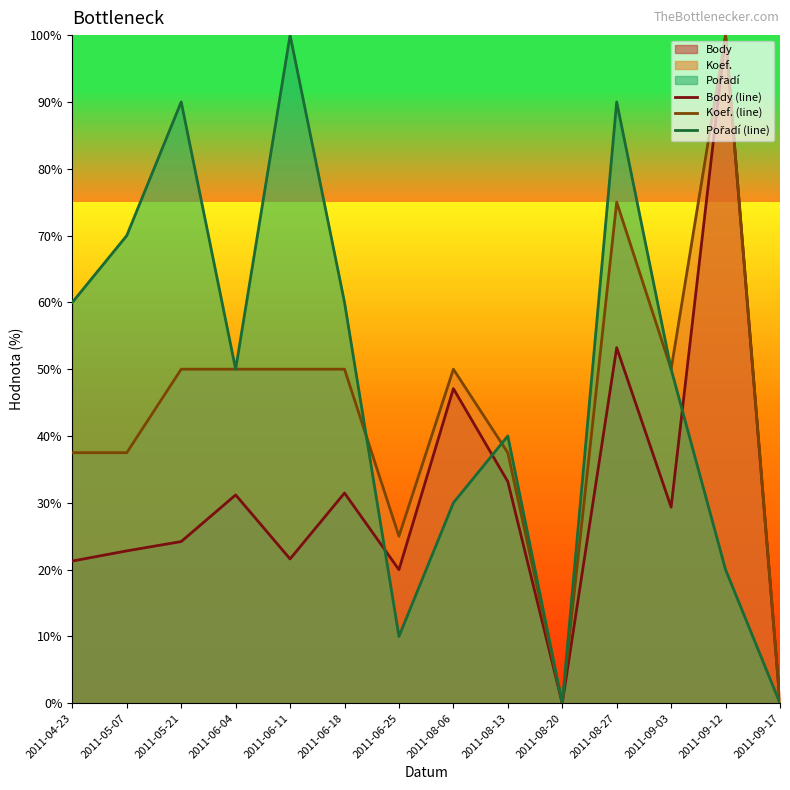

What is the total value across all series at 2011-06-18?

141.5